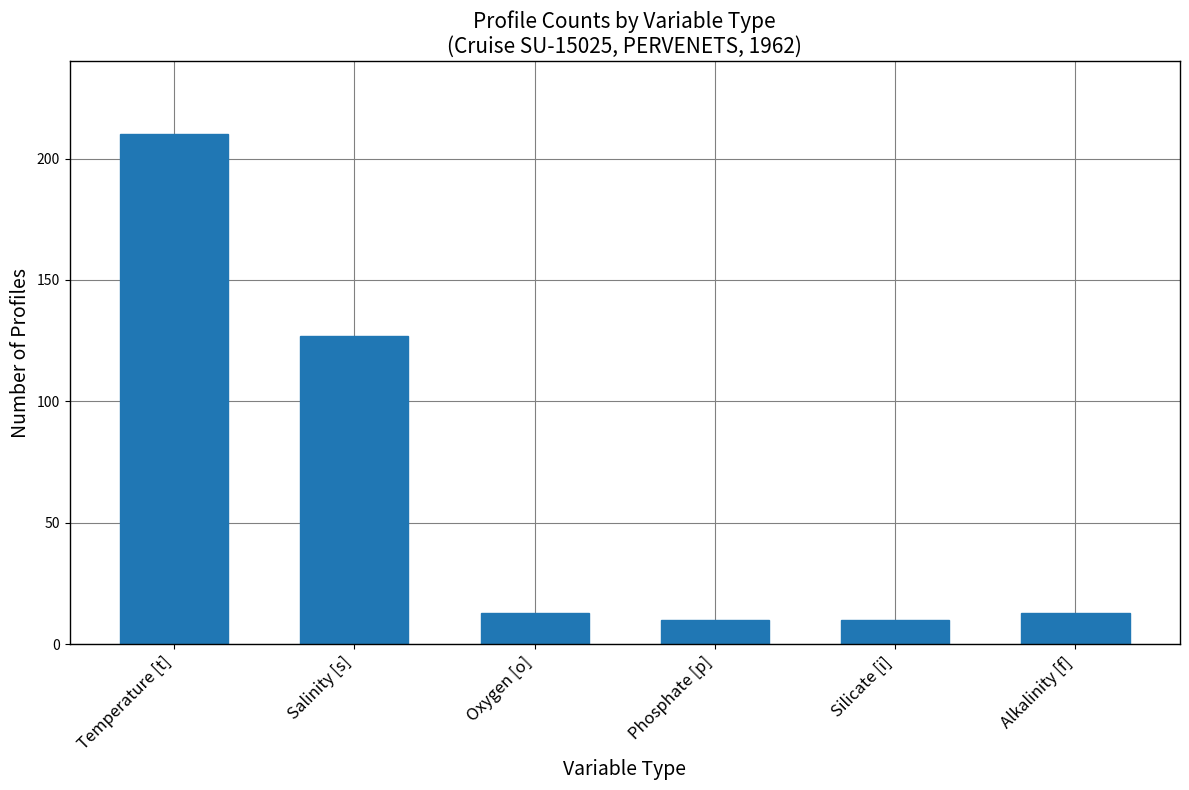

What is the value of the 3rd bar from the left?

13